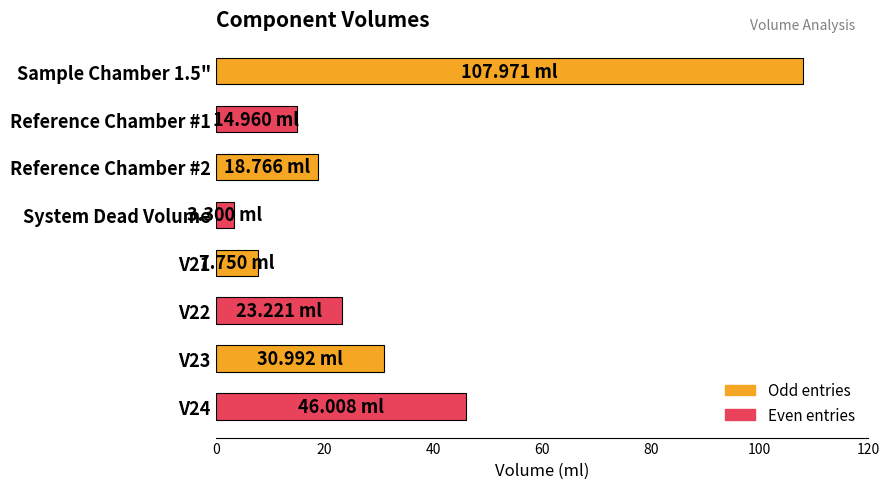

What is the maximum value shown in the chart?

108.0